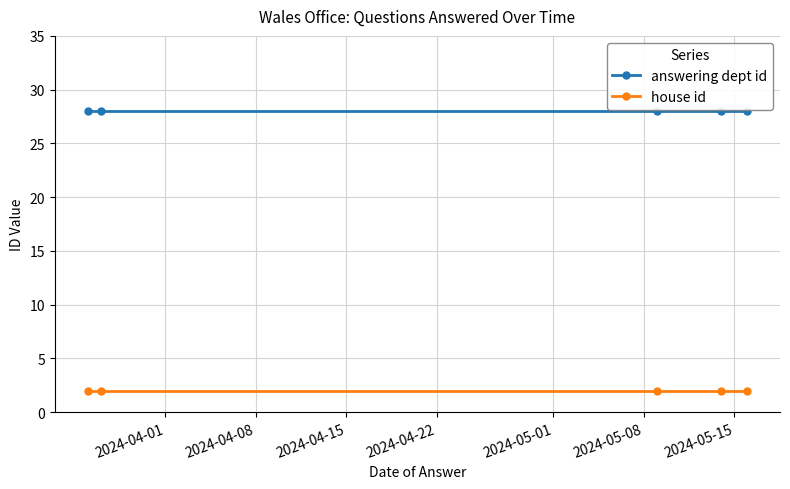

What is the average value of the answering dept id series?

28